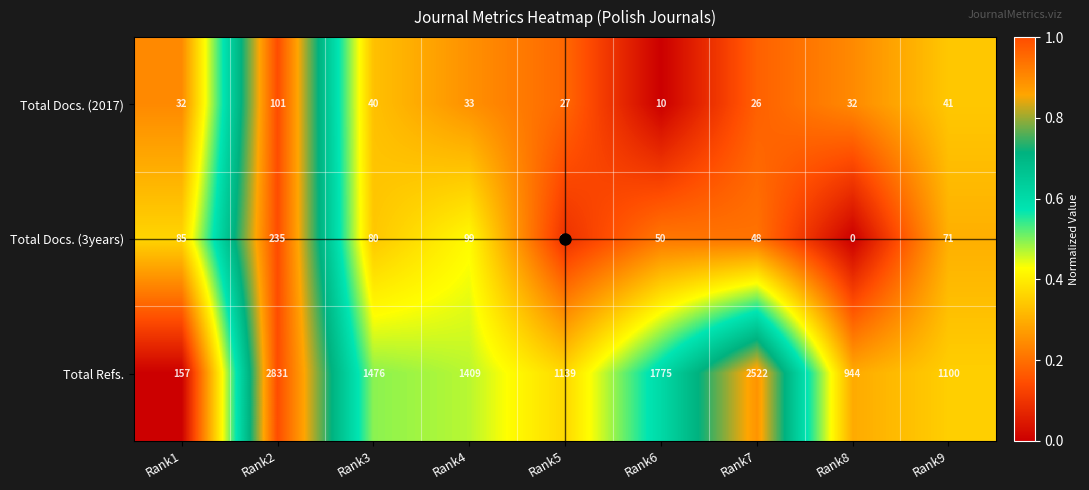

Which series has the largest total across all categories?

Total Refs.